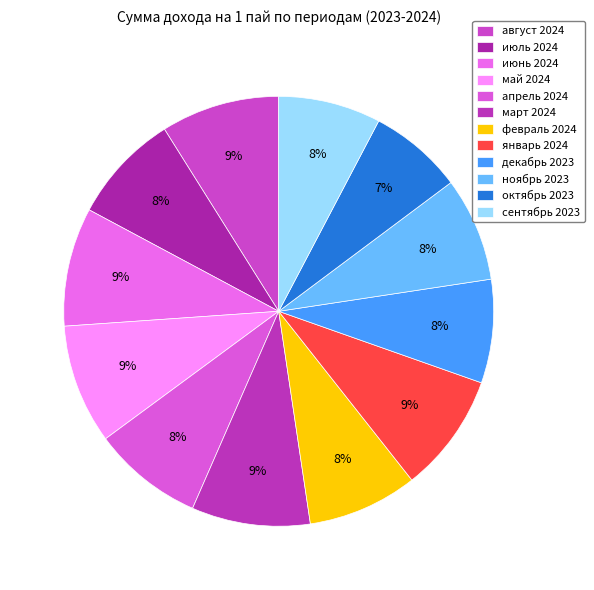

Does ноябрь 2023 represent more than half of the total?

No